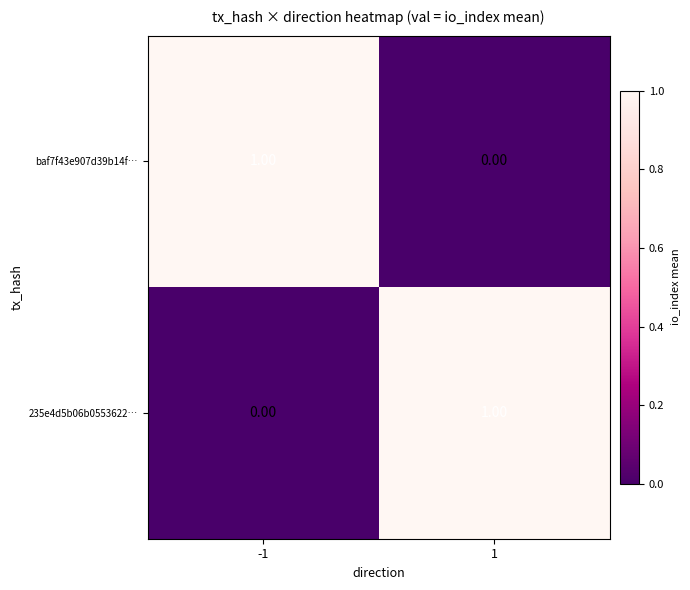

At -1, list the series in order from largest to smallest.

baf7f43e907d39b14f…, 235e4d5b06b0553622…